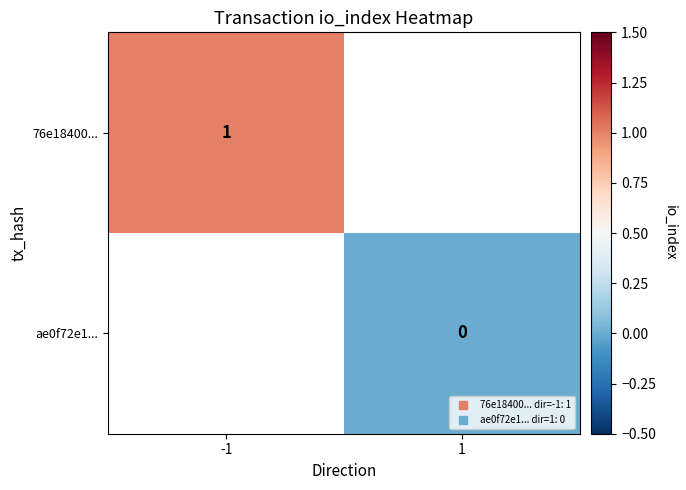

List the series in order of their peak value, highest first.

76e18400..., ae0f72e1...